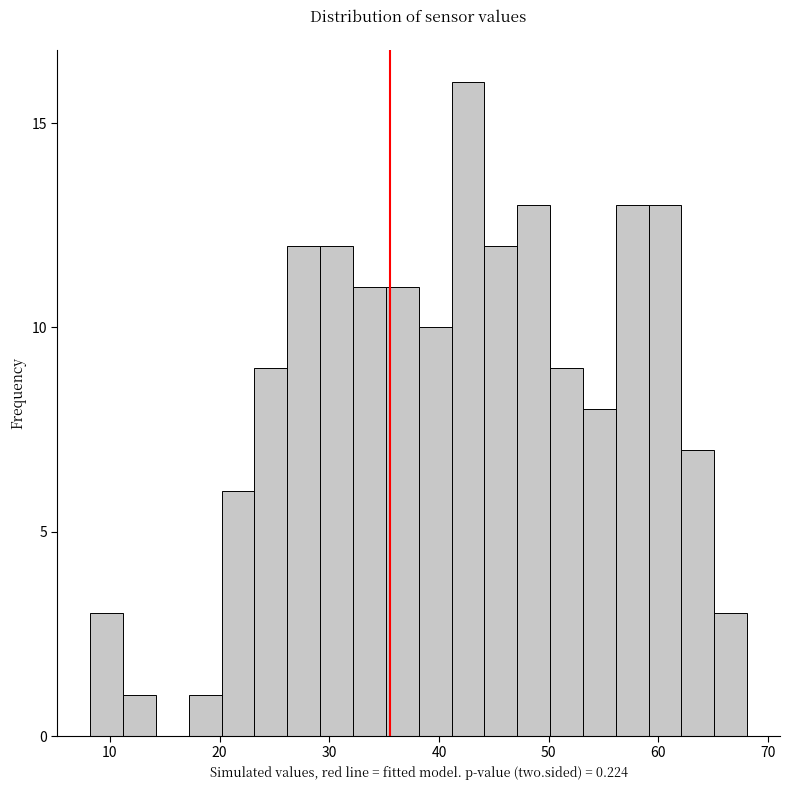

Read against the x-axis, roughly where is the centre of the tallest bar?

43